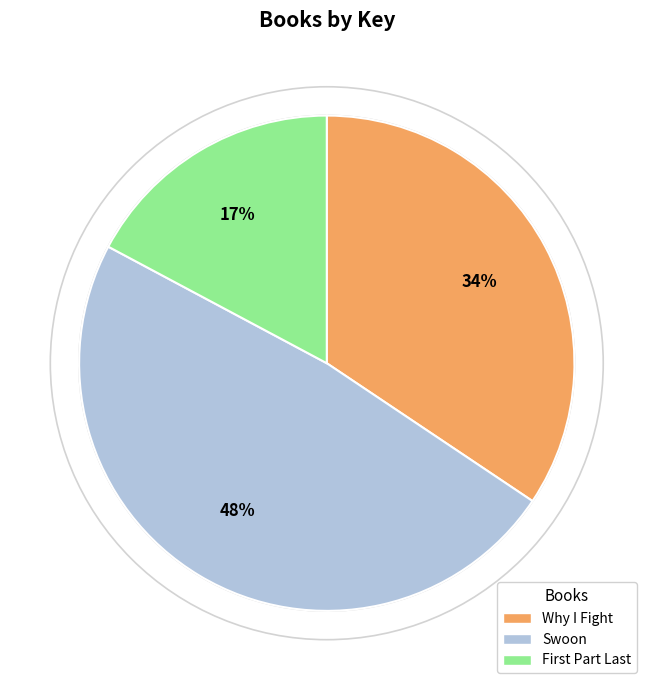

The Why I Fight slice represents 34% of the pie. True or false?

True